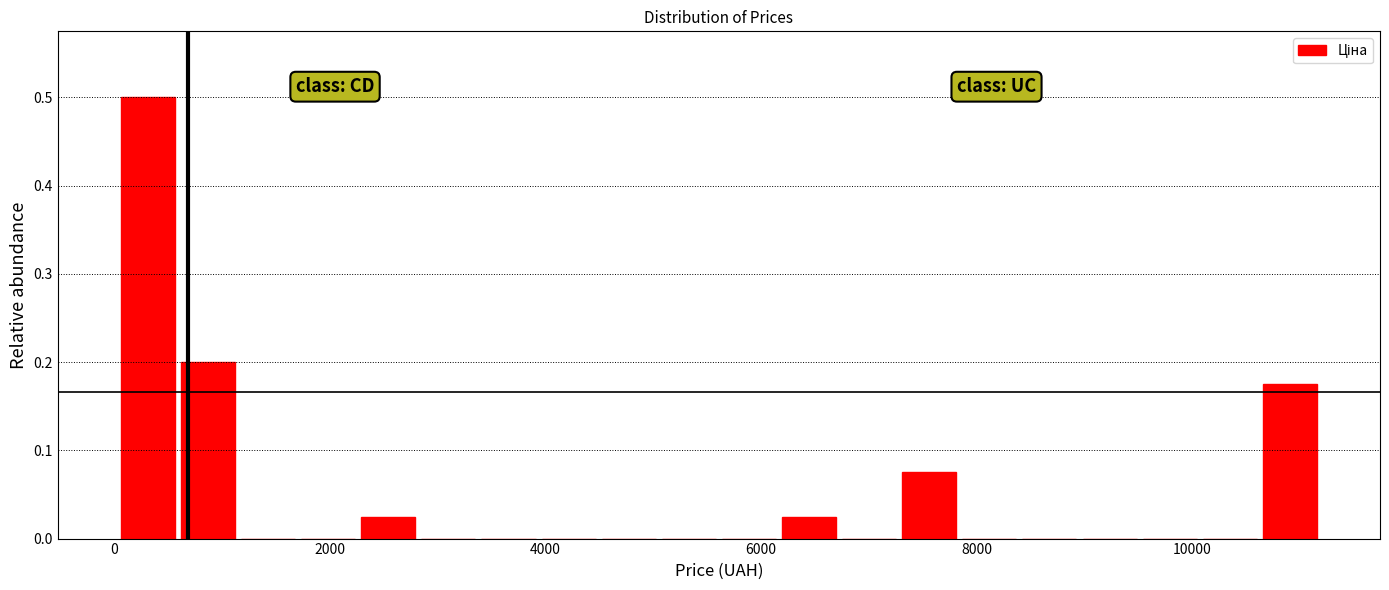

Read against the x-axis, roughly where is the centre of the tallest bar?

400